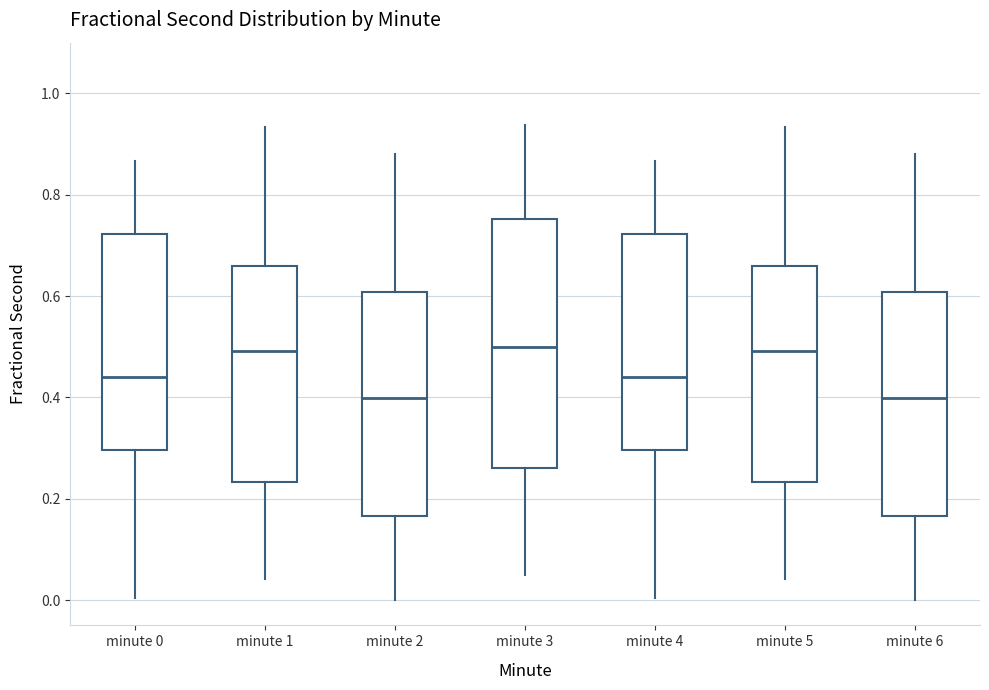

Comparing the boxes themselves (not the whiskers), which one is the tallest?

minute 3